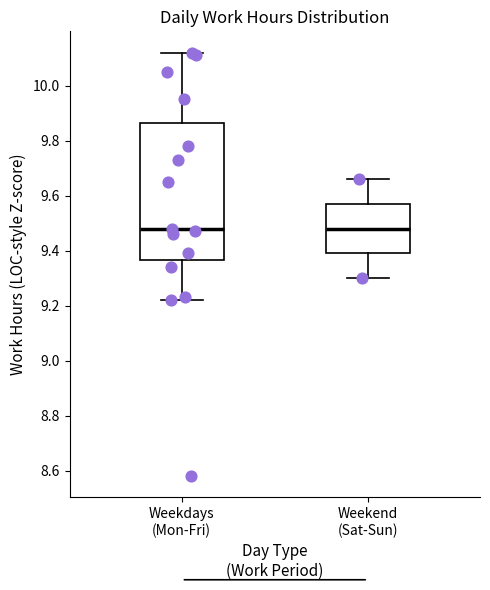

Reading left to right, read every box against the y-axis: the position of its median line, the range the box covers, and the ends of its whiskers. The values are not printed on the chart, so give them approximately, as read against the axis.

Weekdays (Mon-Fri): median 9.48, box 9.36 to 9.86, whiskers 9.22 to 10.12
Weekend (Sat-Sun): median 9.48, box 9.40 to 9.58, whiskers 9.30 to 9.66